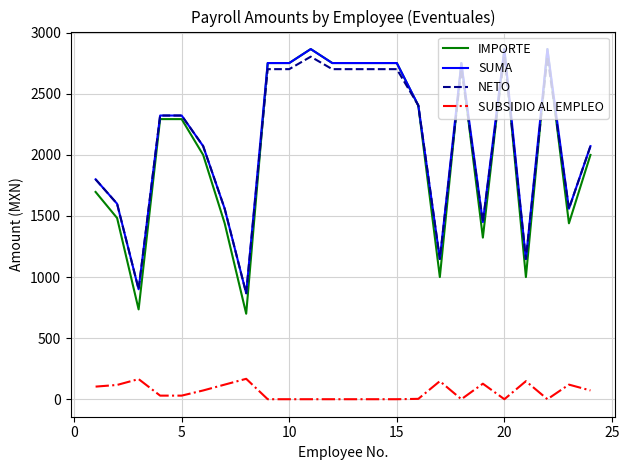

Which series has the largest range (max minus min)?

IMPORTE